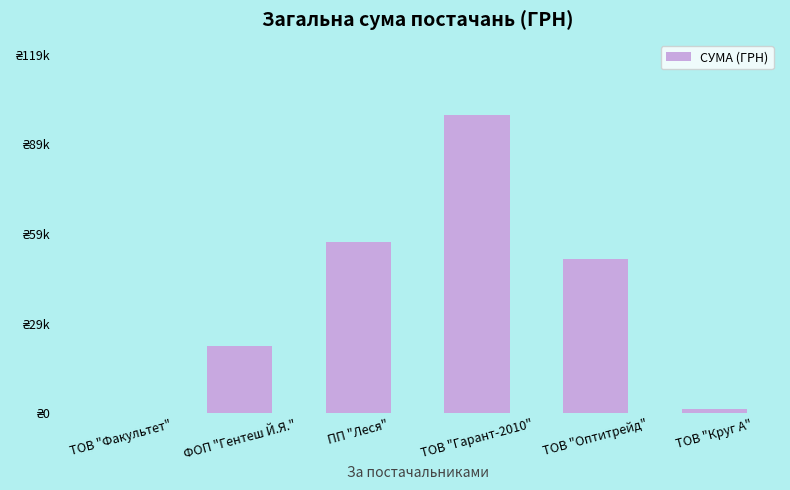

What is the label of the 6th bar from the left?

ТОВ "Круг А"